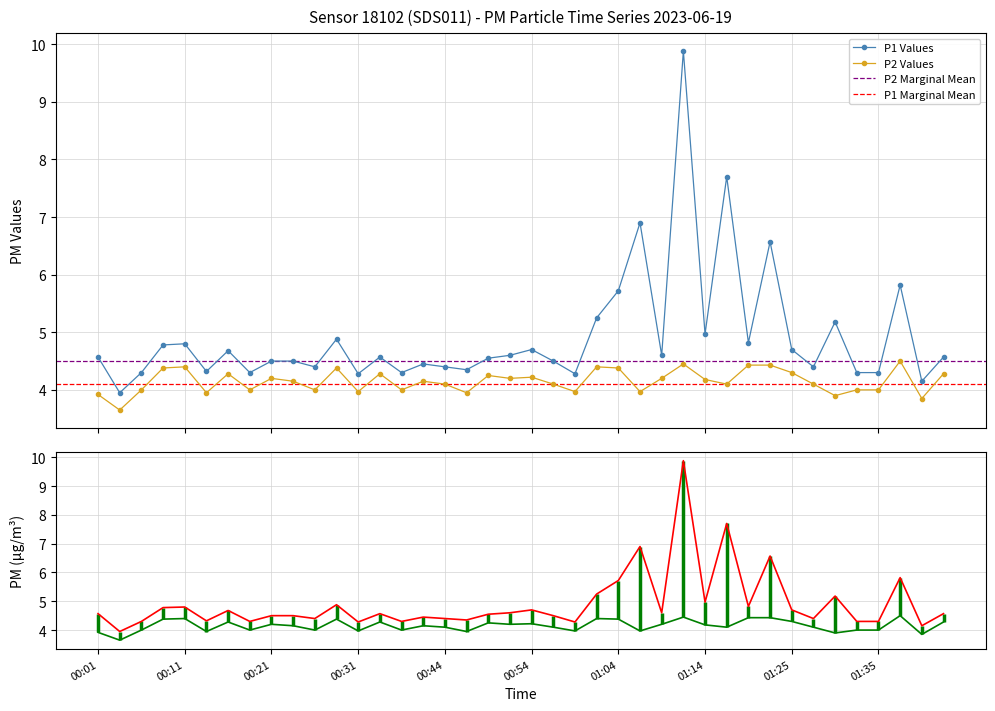

How many lines are shown in the chart?

2